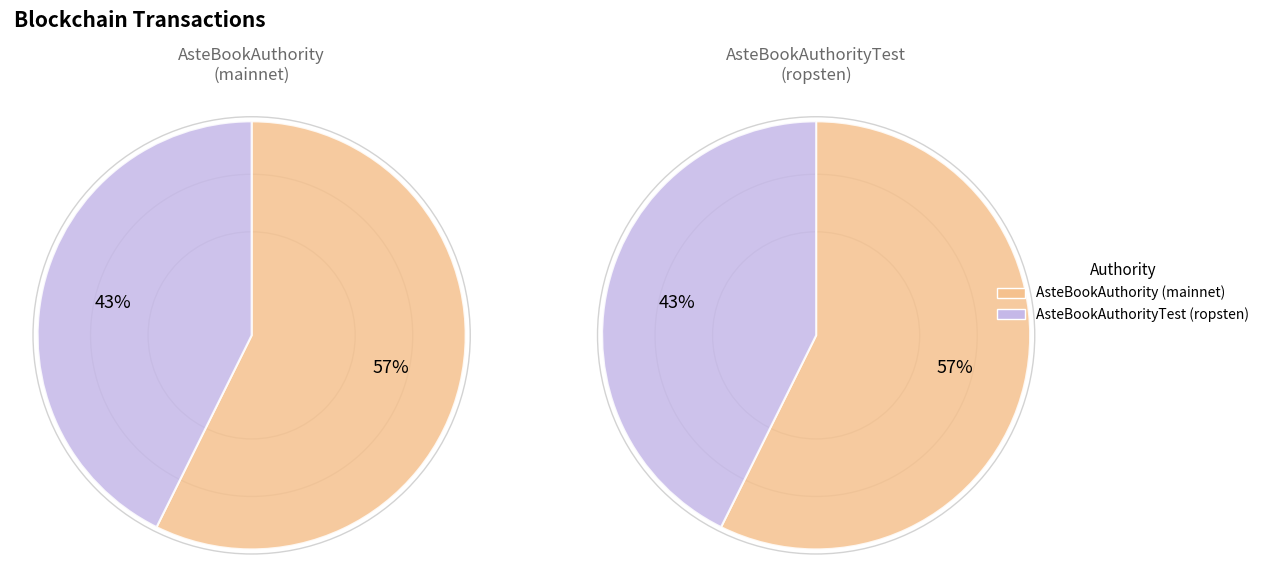

Rank the categories by value from highest to lowest.

AsteBookAuthority (mainnet), AsteBookAuthorityTest (ropsten)